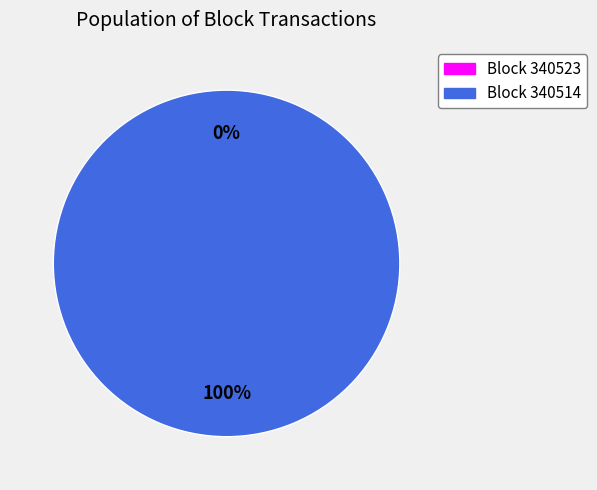

What percentage is the 340514 slice, to the nearest percent?

100%